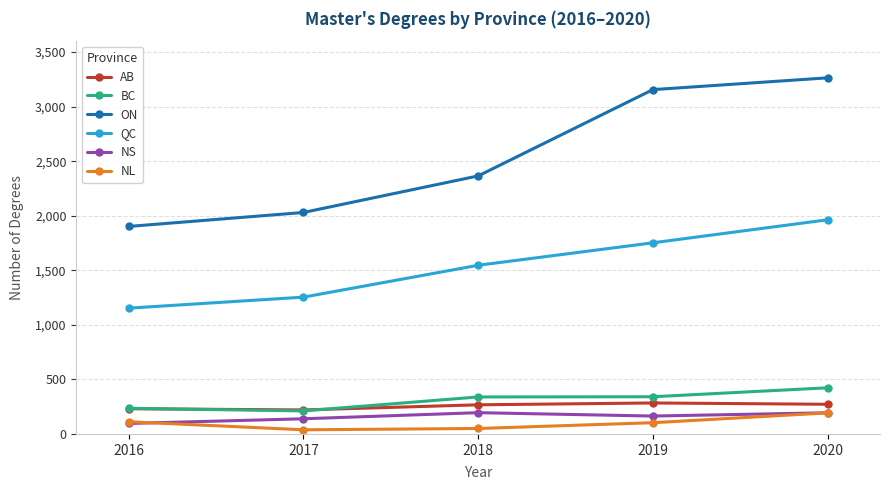

At which category is the sum across all series the highest?

2020